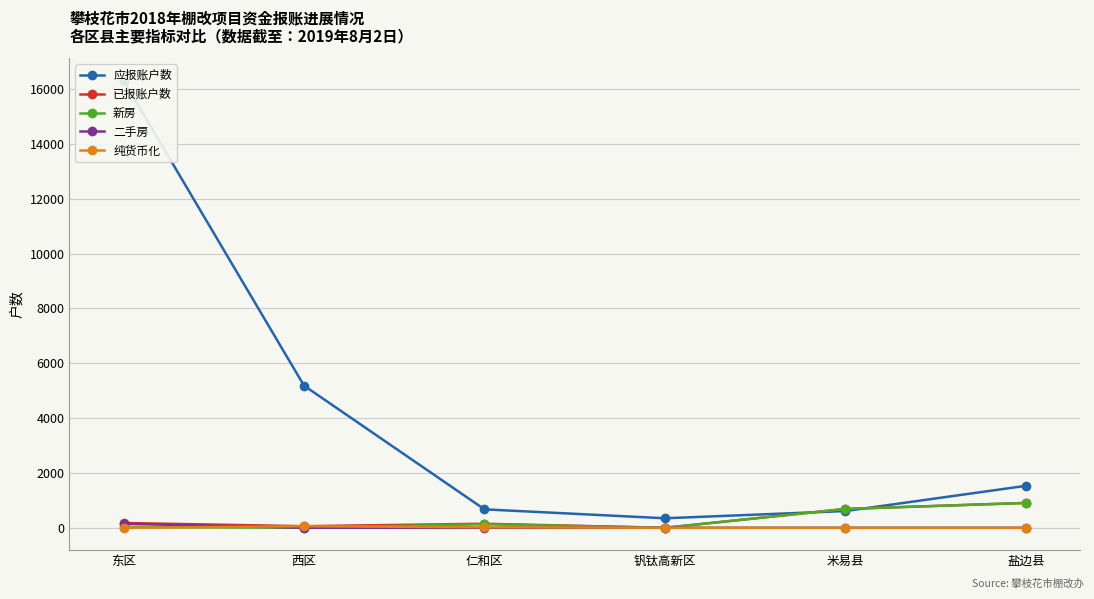

At which label is 纯货币化 closest to 28?

仁和区